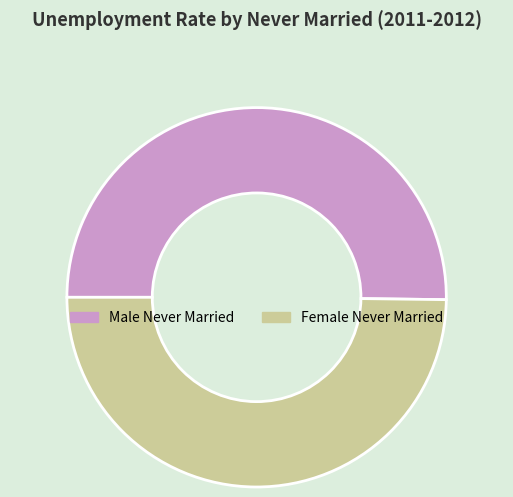

How many slices are in this pie chart?

2